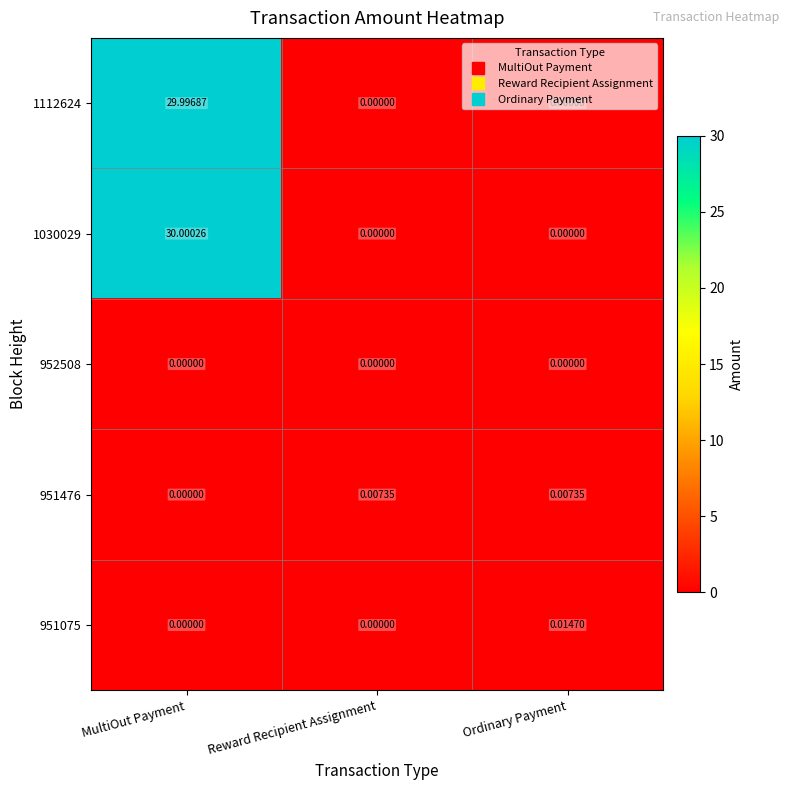

At which label is 951476 closest to 0?

MultiOut Payment